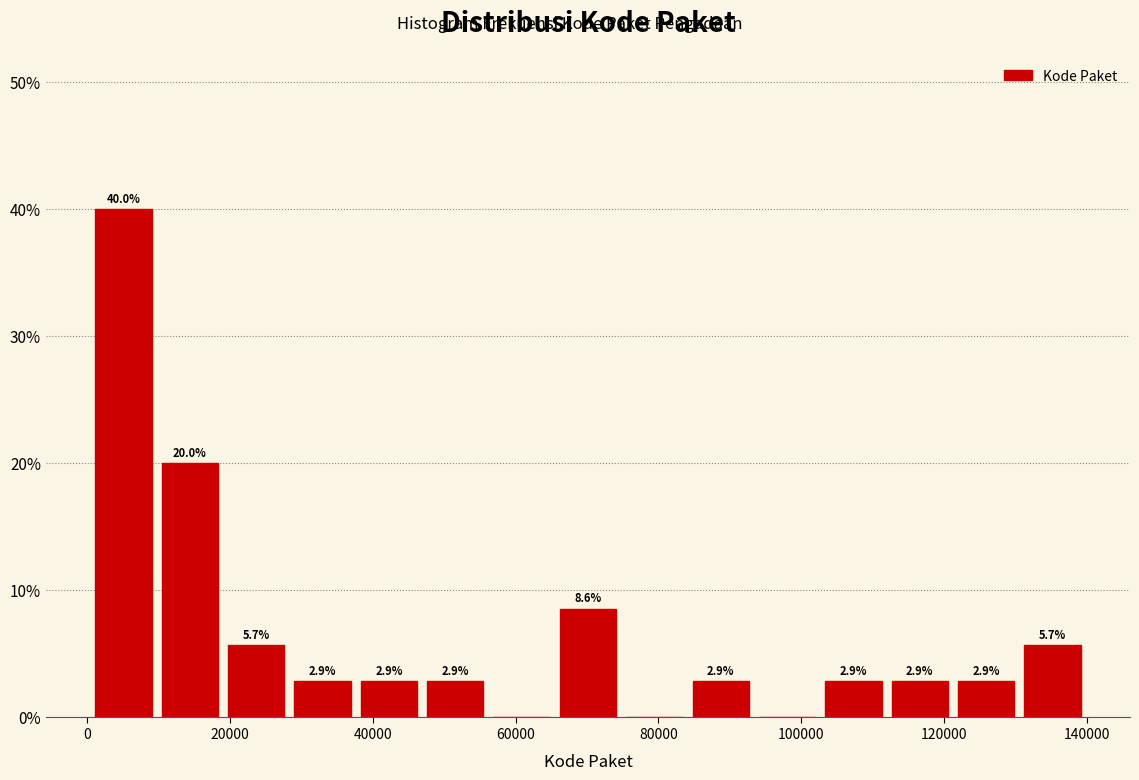

Which range on the x-axis has the tallest bar?

0 to 10000